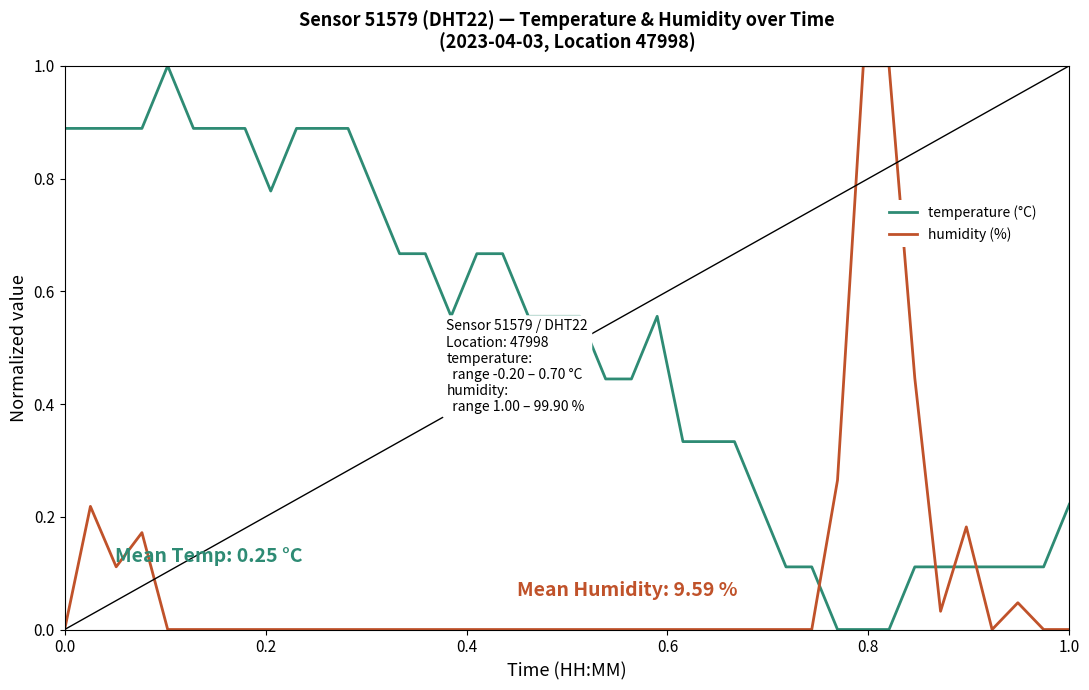

What is the highest value of the temperature (°C) series?

1.0